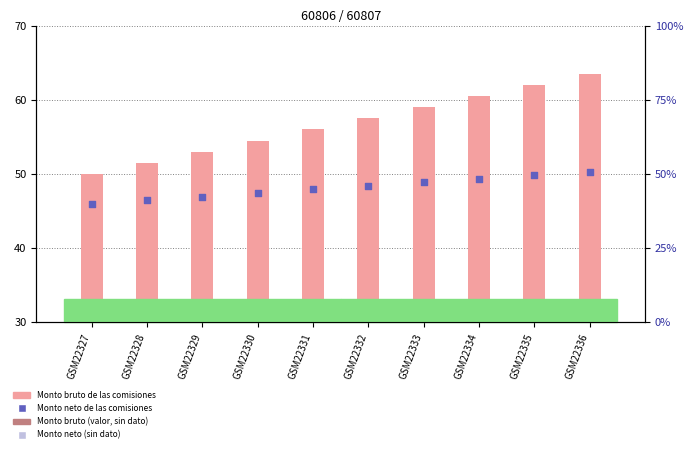

What is the total value across all series at GSM22336?

114.3